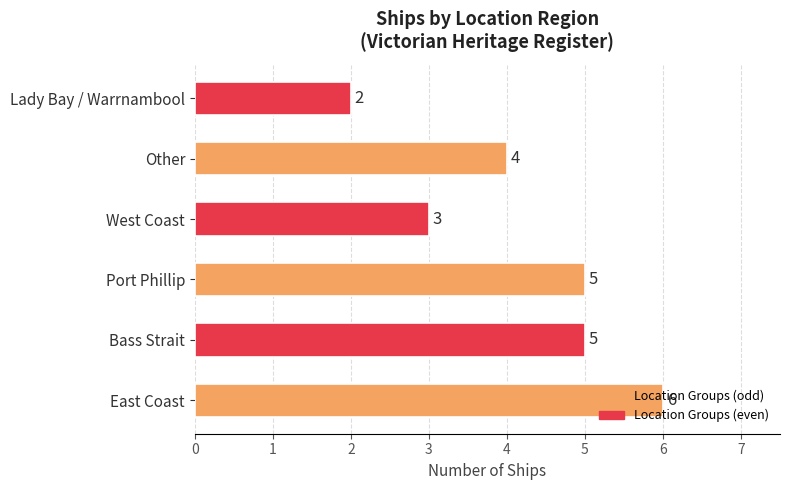

The chart shows a value of 5 at Bass Strait. True or false?

True